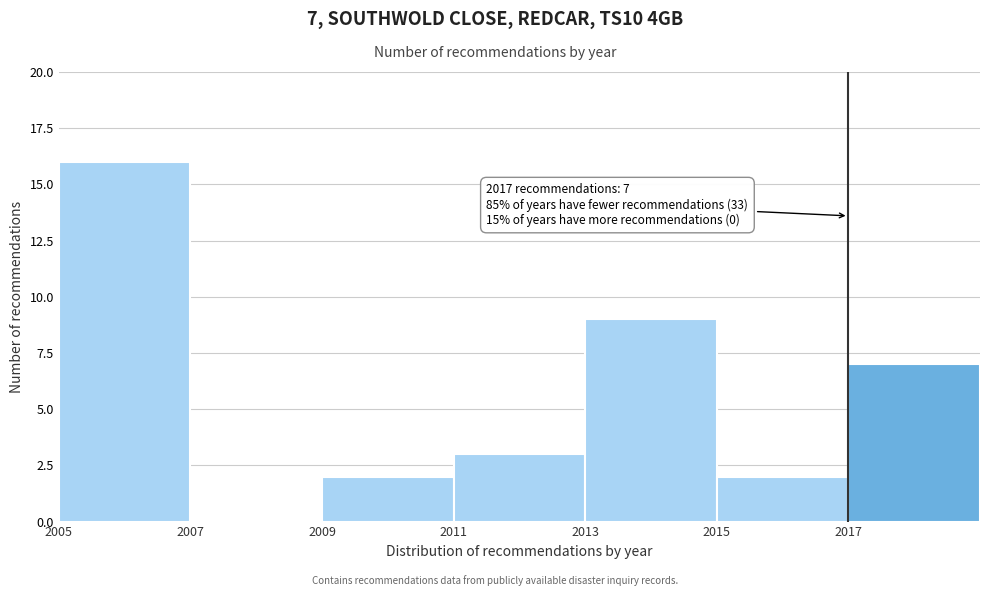

Over which range of the x-axis is the bar tallest?

2005 to 2007